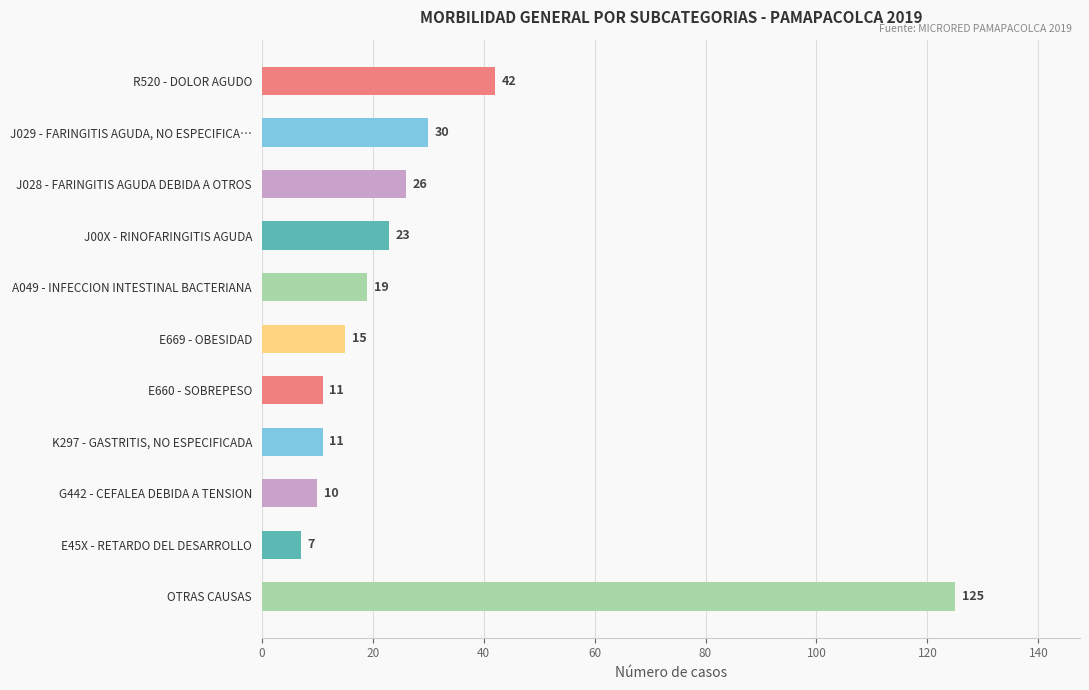

What is the sum of all values?

319